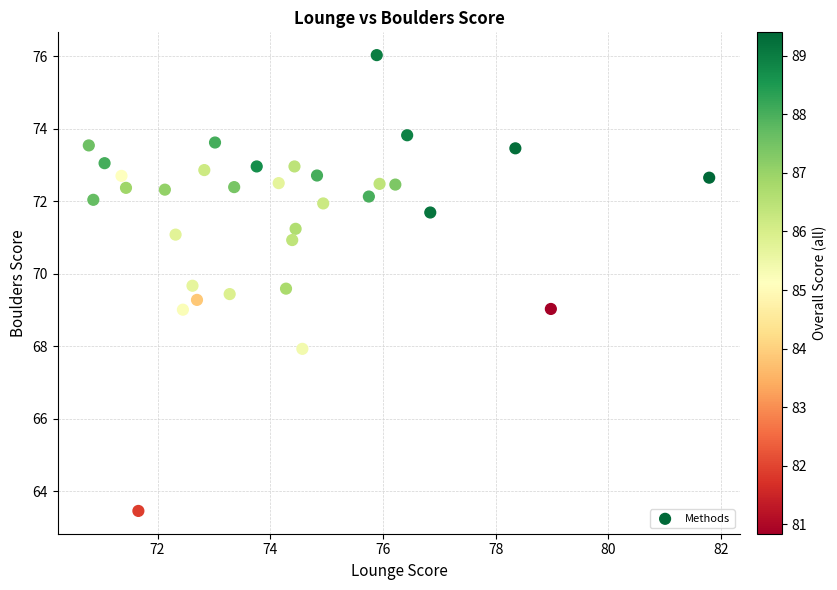

What is the range of Y values (max minus min)?

12.6